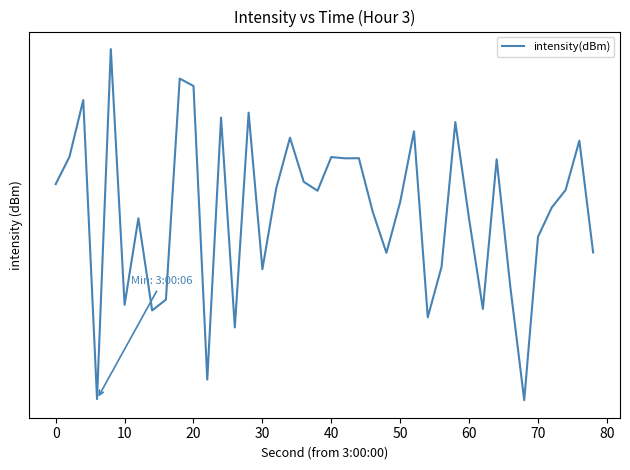

What is the greatest value displayed?

-121.8